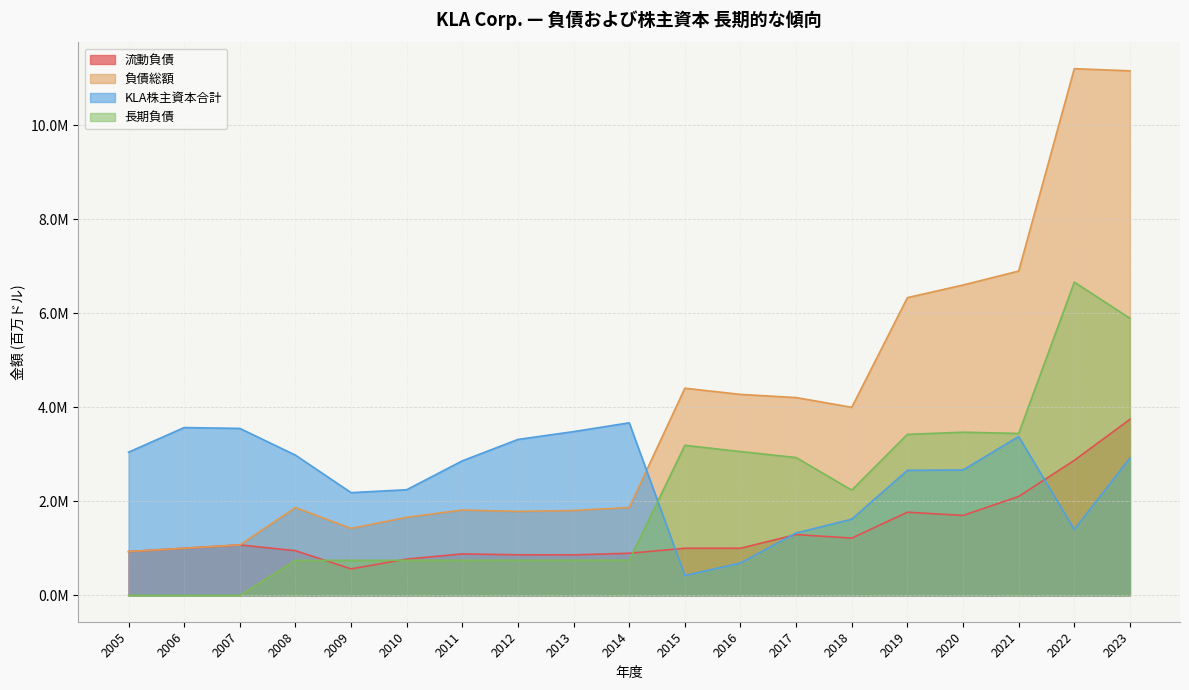

What is the value of the KLA株主資本合計 point at the 4th from the left?

3.0